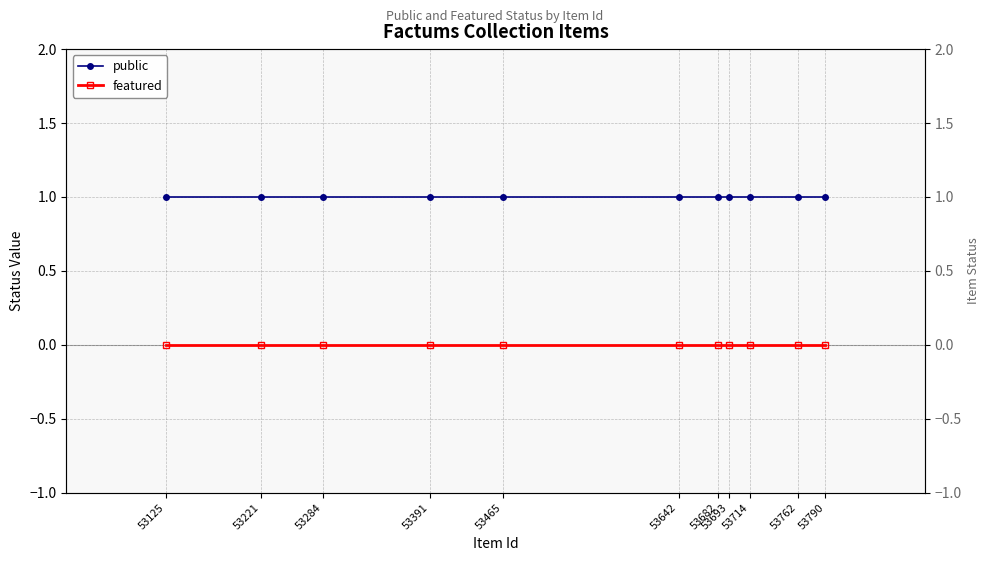

List the series in order of their overall mean, highest first.

public, featured